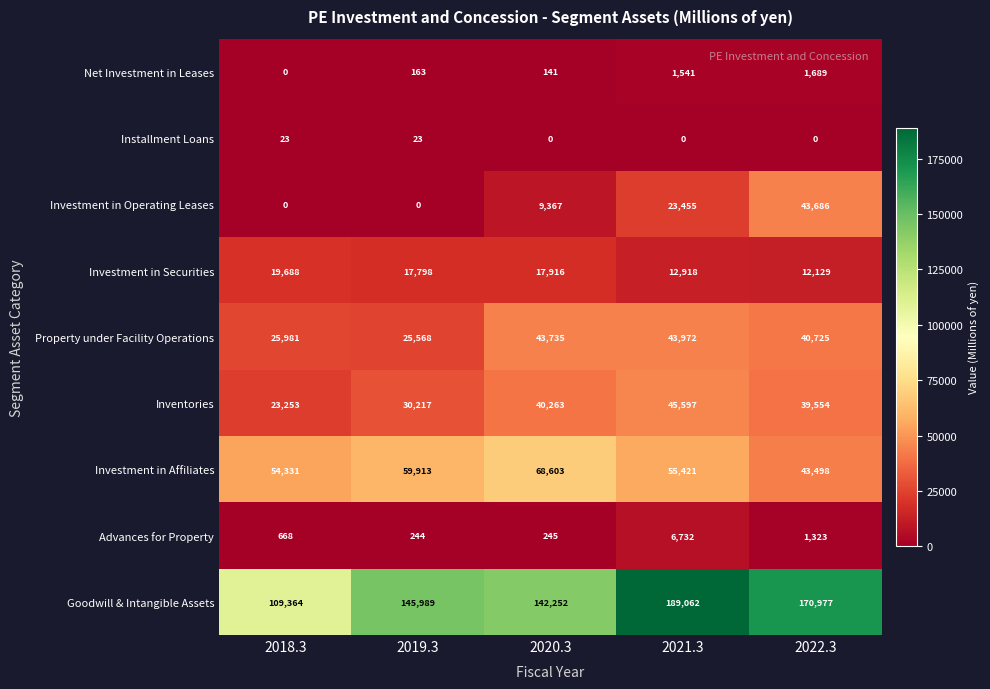

Which series has the largest total across all categories?

Goodwill & Intangible Assets